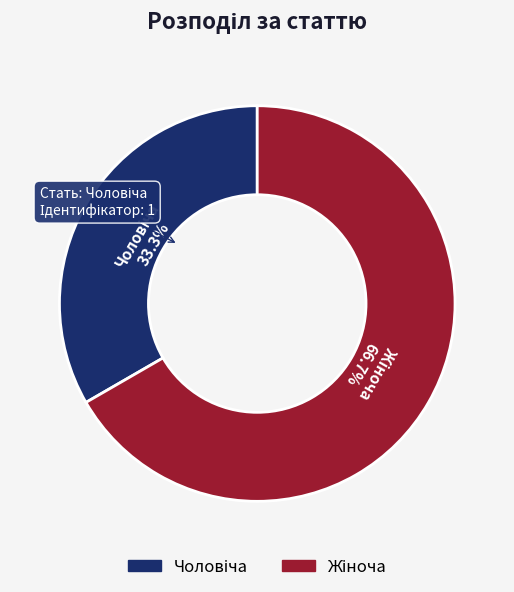

How many segments does this pie chart have?

2